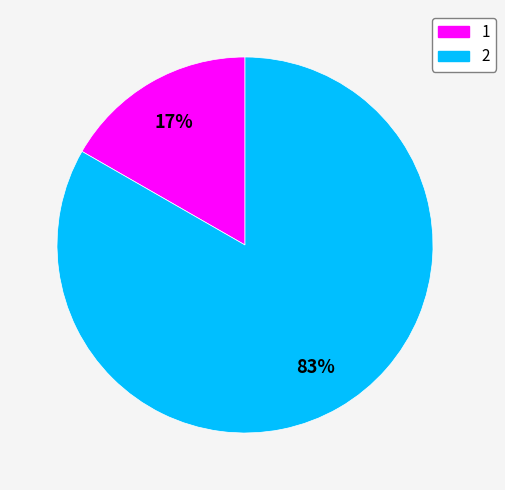

Does 1 represent more than half of the total?

No